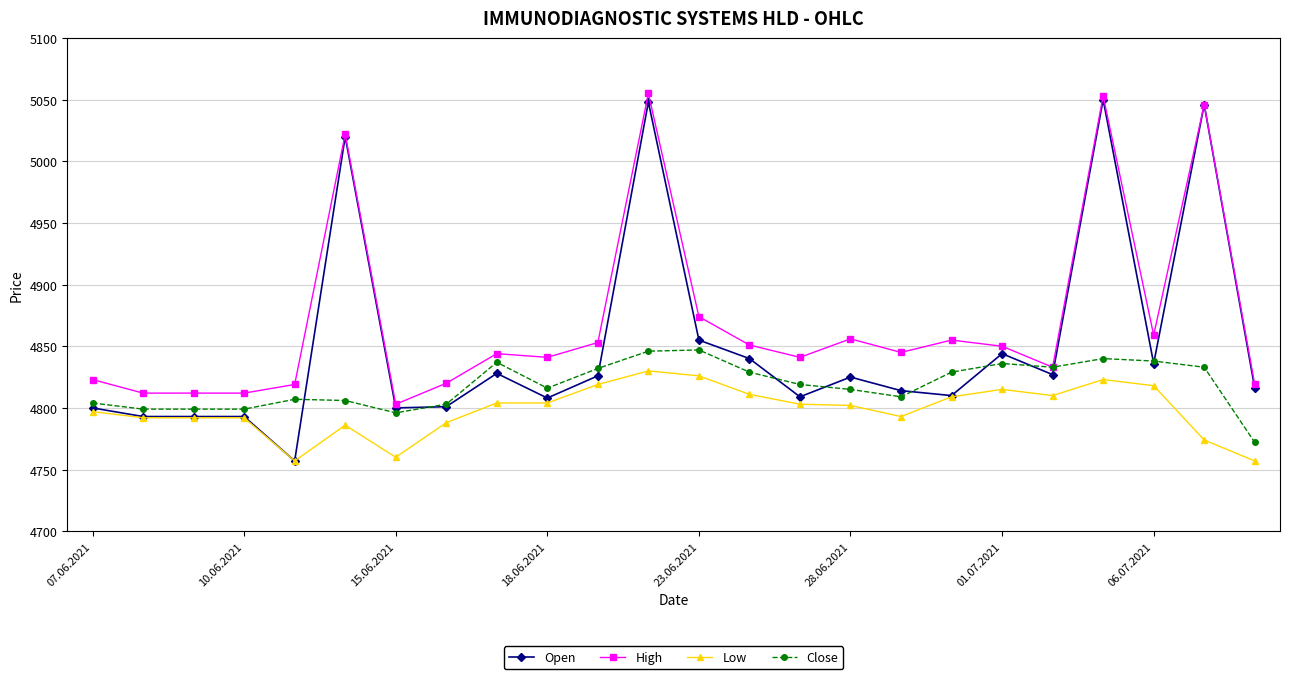

At how many categories does at least one series exceed 5039?

3